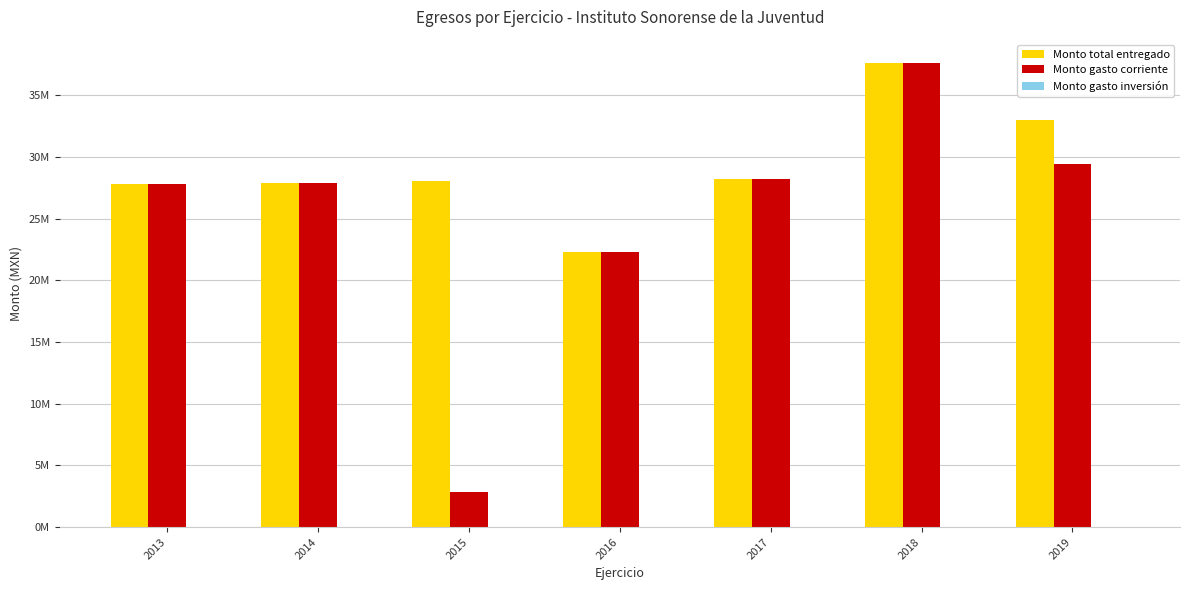

Does the chart contain stacked bars?

No